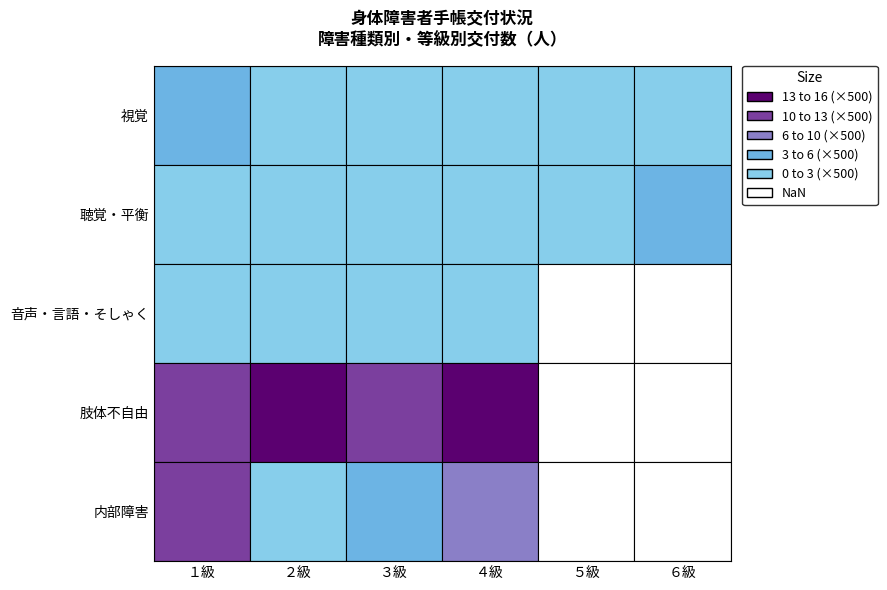

Is this an area chart (filled region under the line)?

No